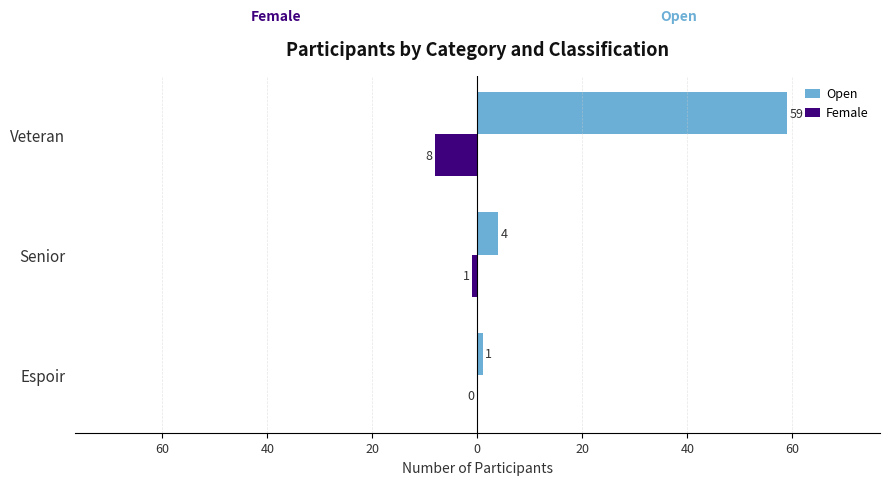

What is the average value of the Female series?

-3